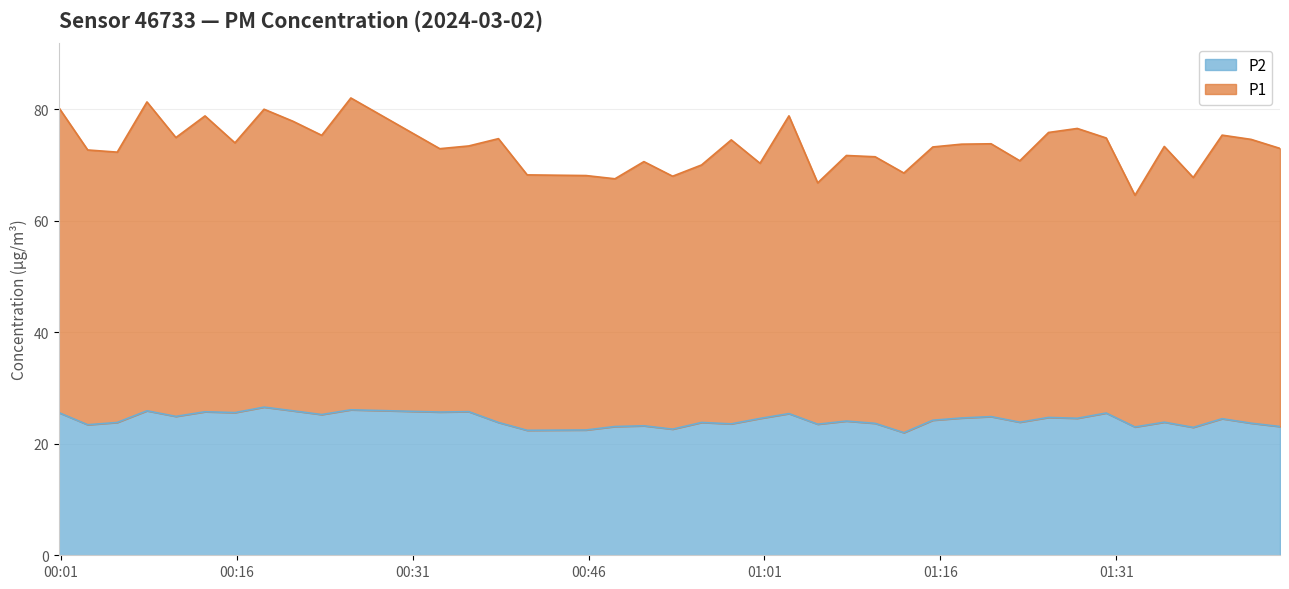

How many points are higher than both their immediate neighbors (excluding endpoints)?

14